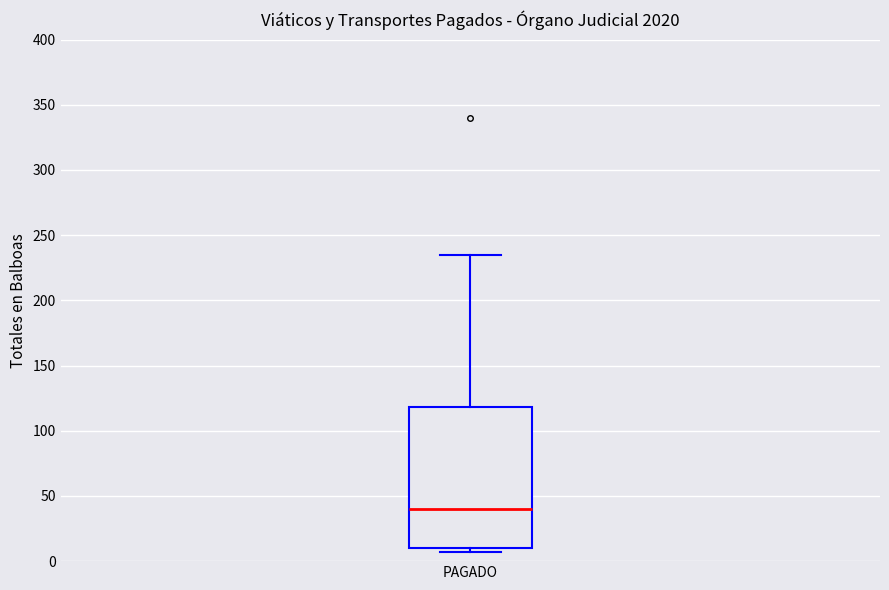

Where does the median line of the box for PAGADO sit on the y-axis? The values are not printed on the chart, so give them approximately, as read against the axis.

40